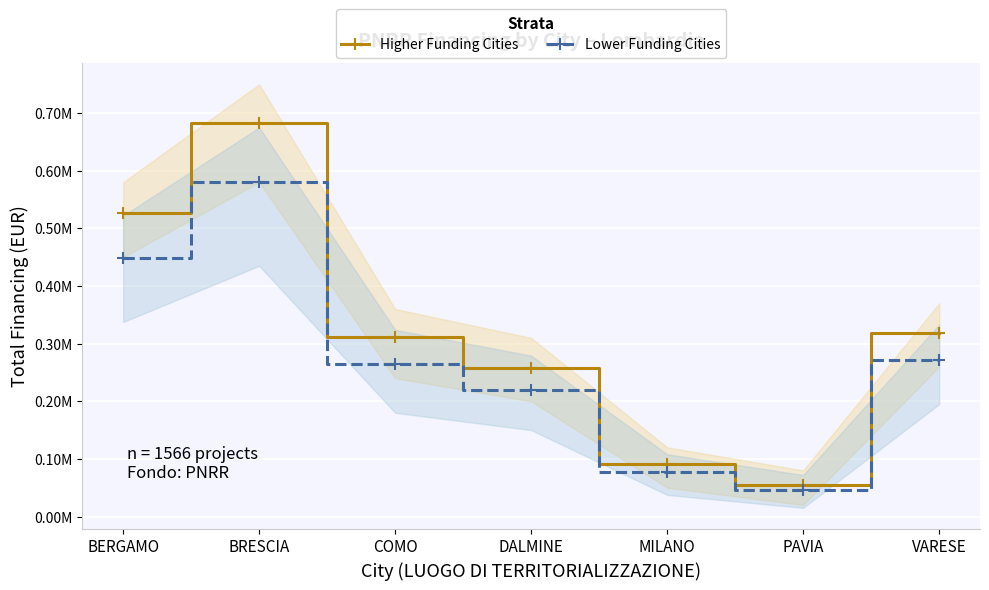

How many series are shown in this chart?

2